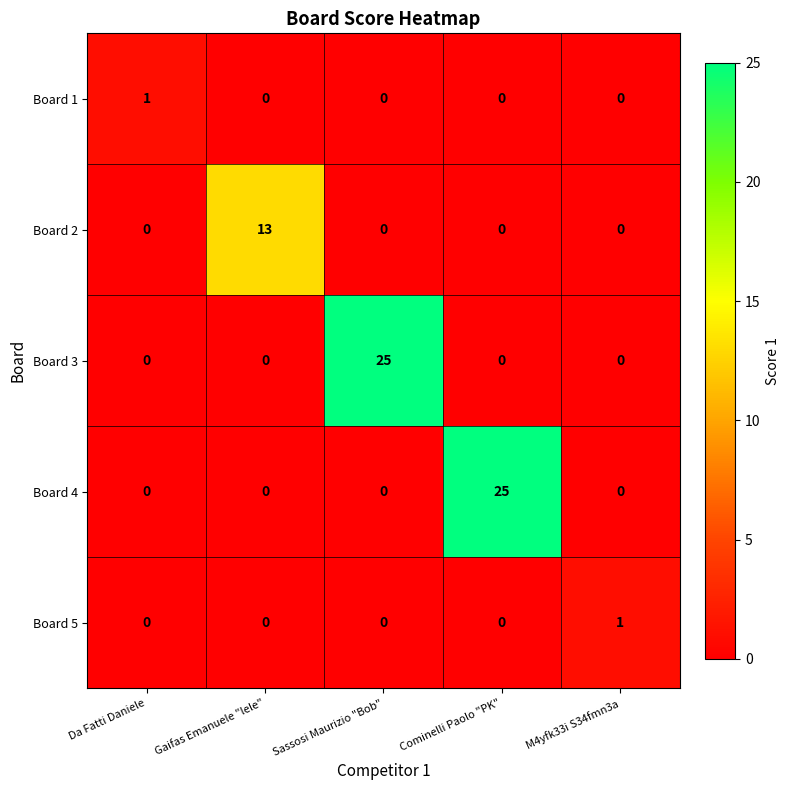

Is it true that Board 5 equals -1 at Da Fatti Daniele?

False